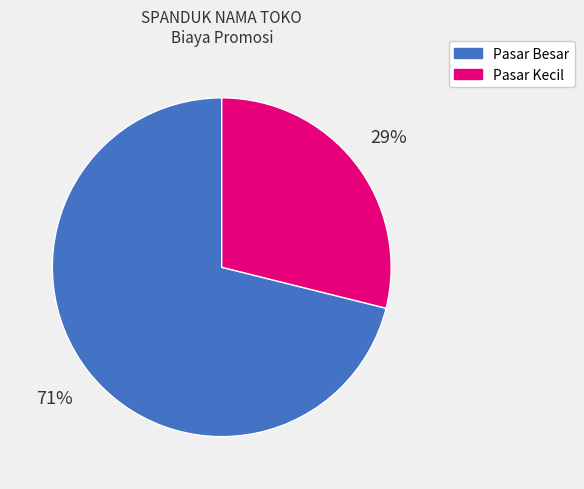

To the nearest percent, what is the difference between the largest and smallest slice percentages?

42%